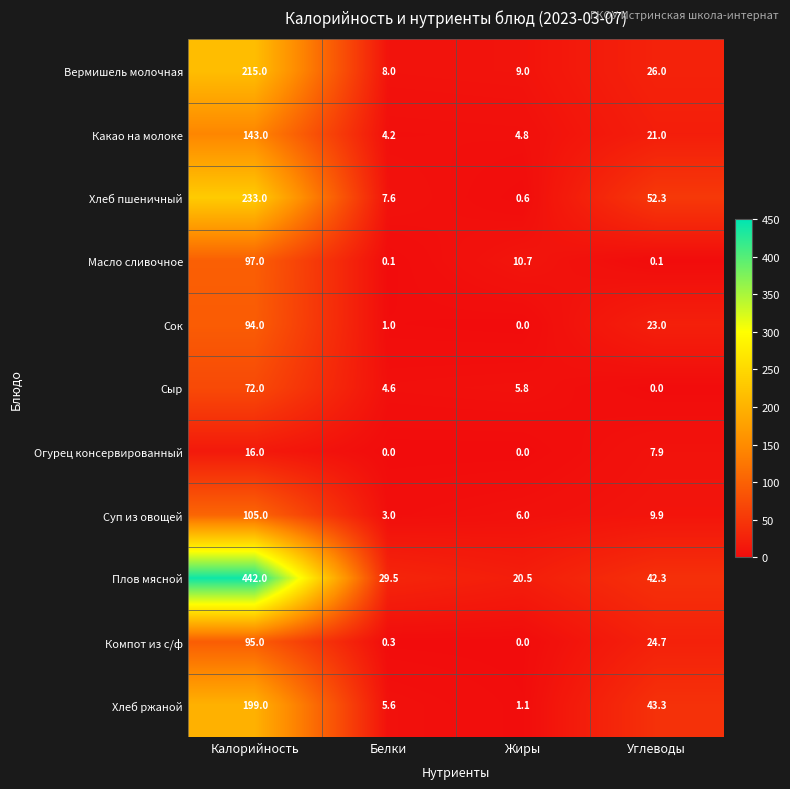

What is the difference between the highest and lowest values at Углеводы?

52.3